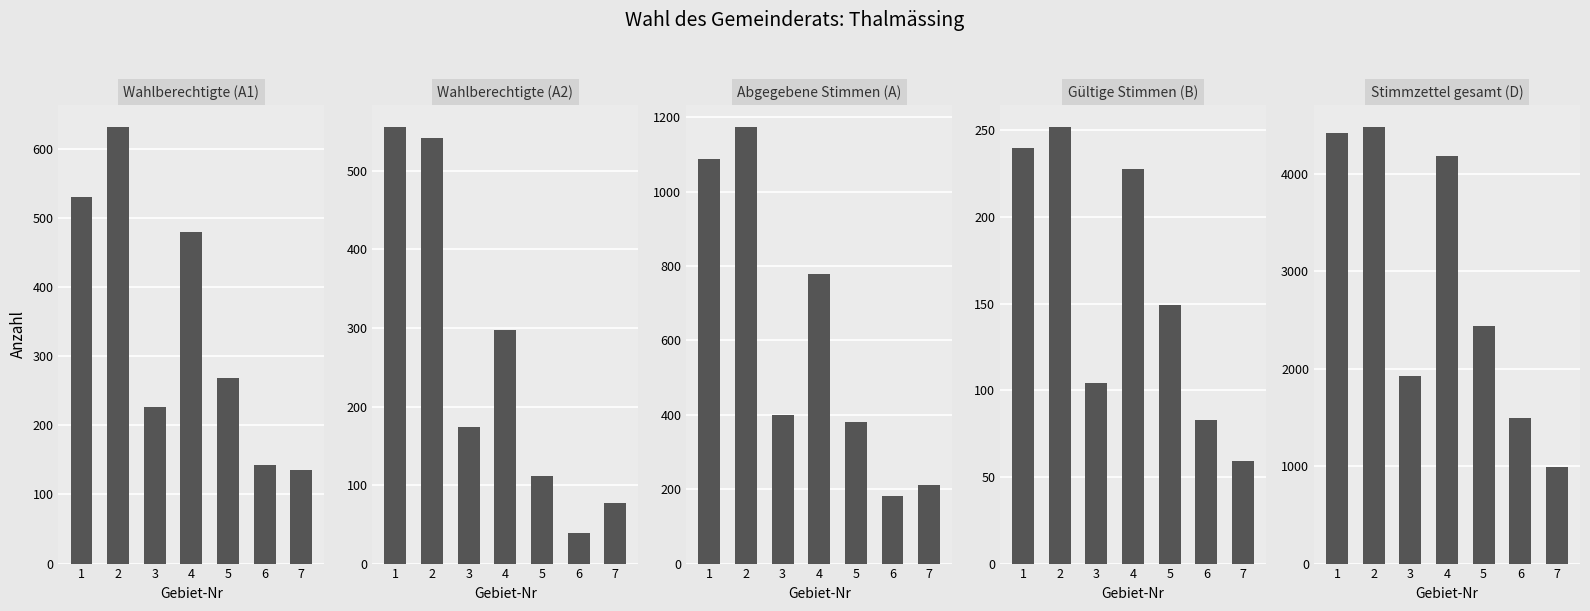

What is the maximum value for D?

4484